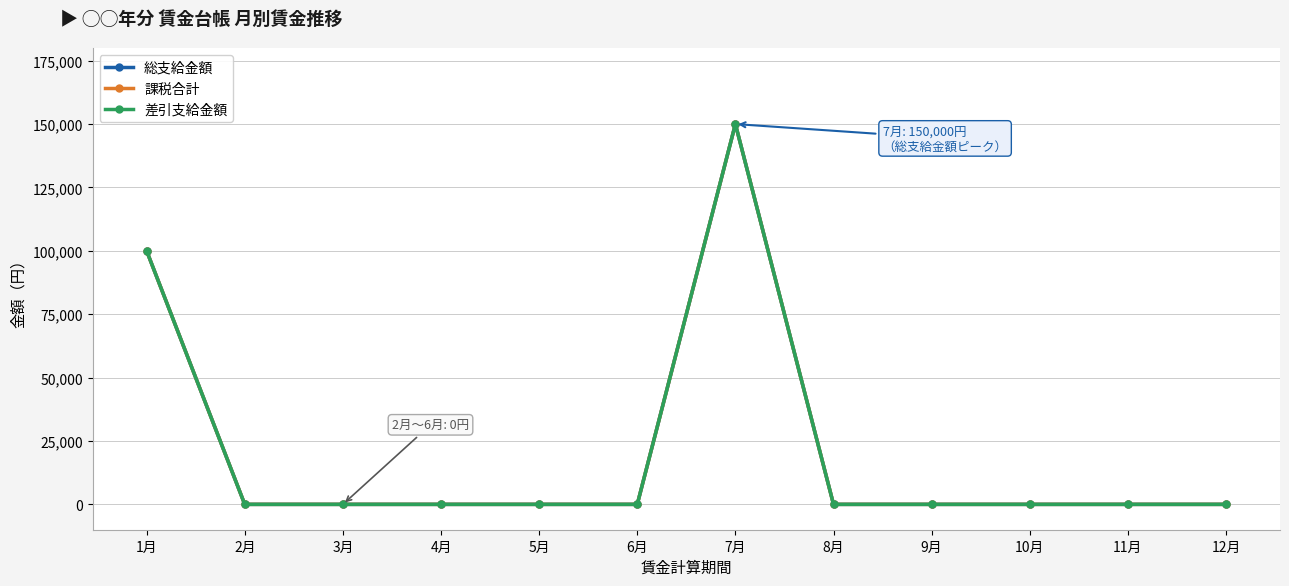

Is this an area chart (filled region under the line)?

No